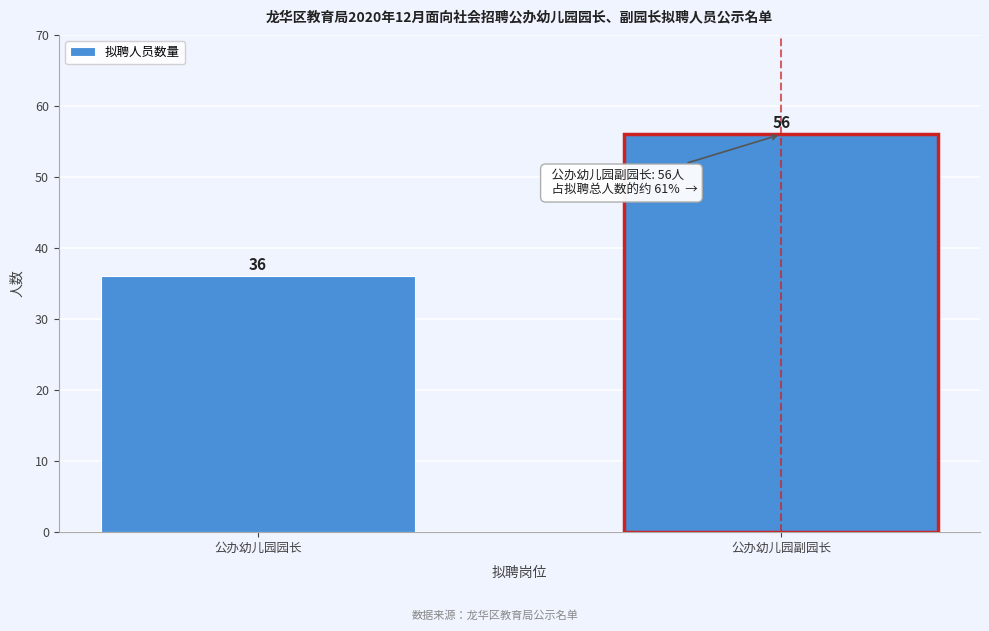

Reading left to right, transcribe all the data shown in this chart.

公办幼儿园园长=36	公办幼儿园副园长=56